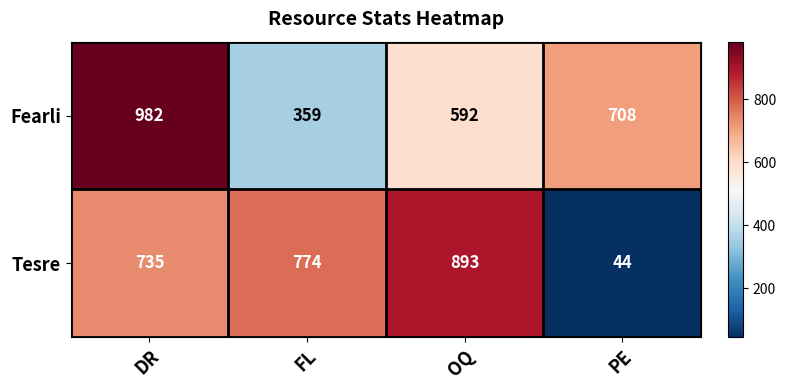

At which label does Tesre reach its minimum?

PE